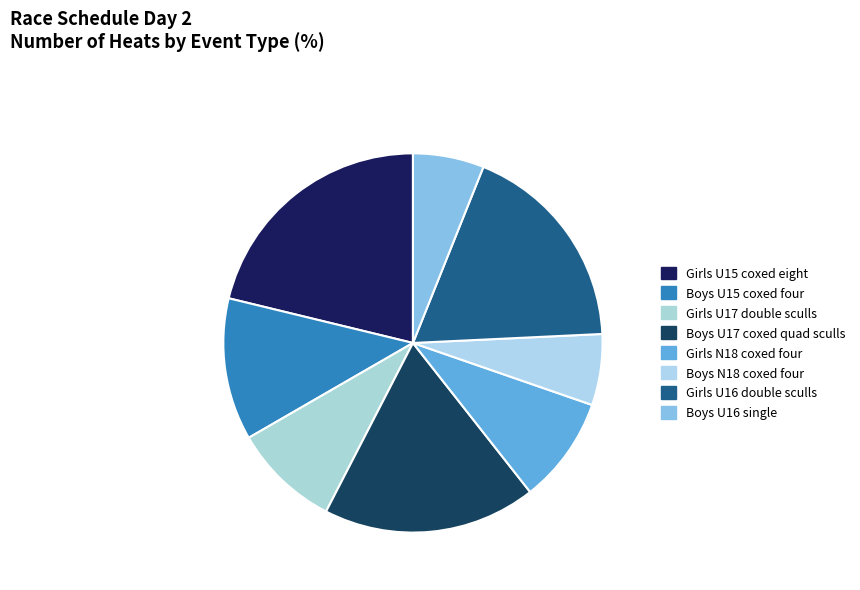

How many slices are in this pie chart?

8